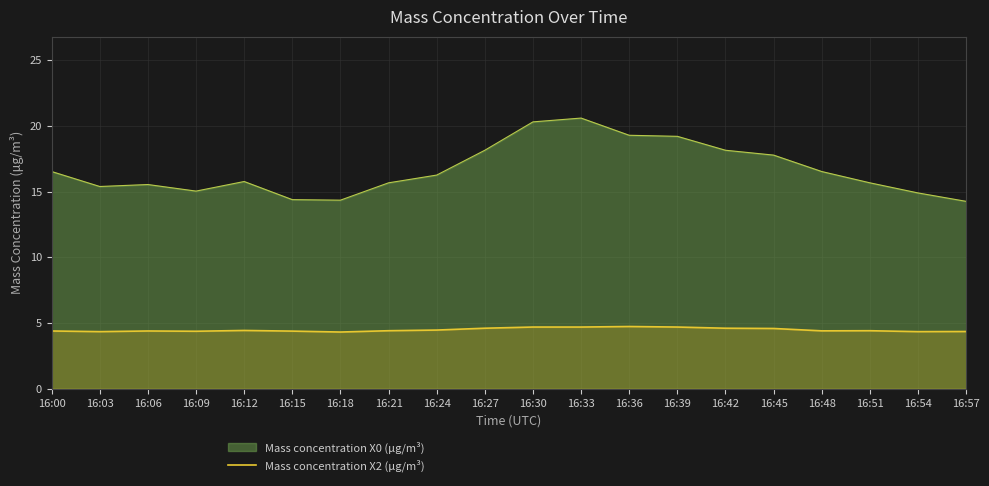

What is the sum of all values?

89.8